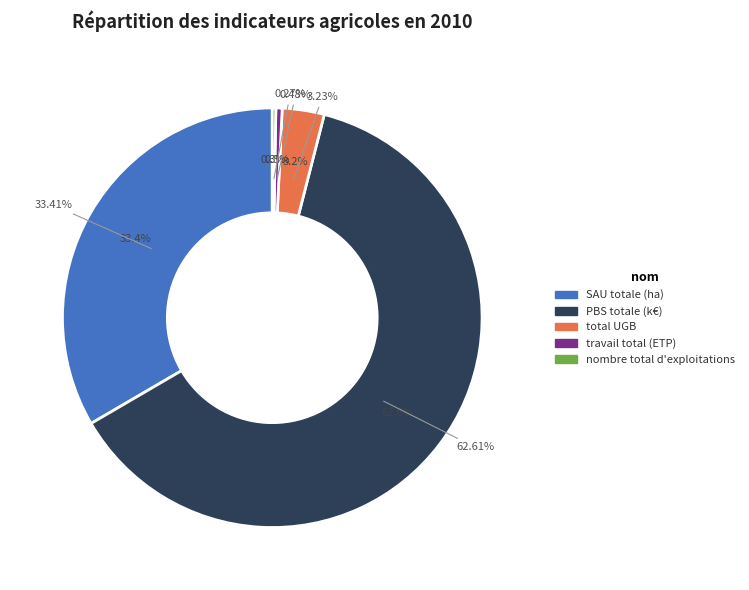

Count the number of slices in the pie.

5